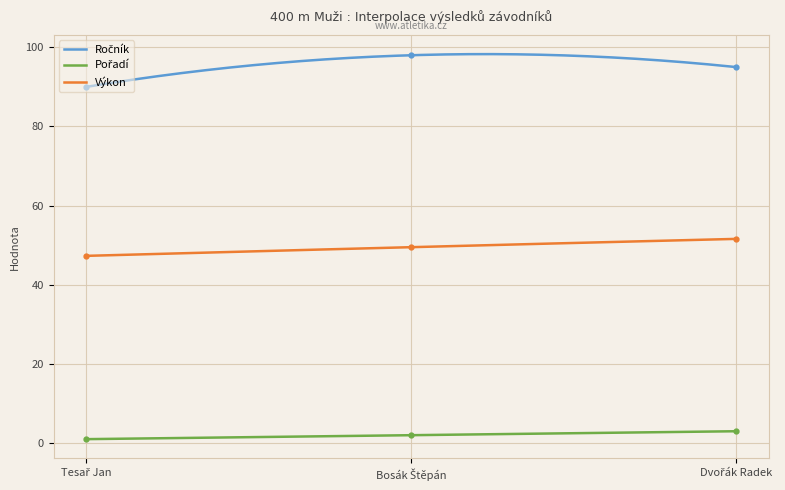

Which has a higher value, Dvořák Radek or Tesař Jan?

Dvořák Radek